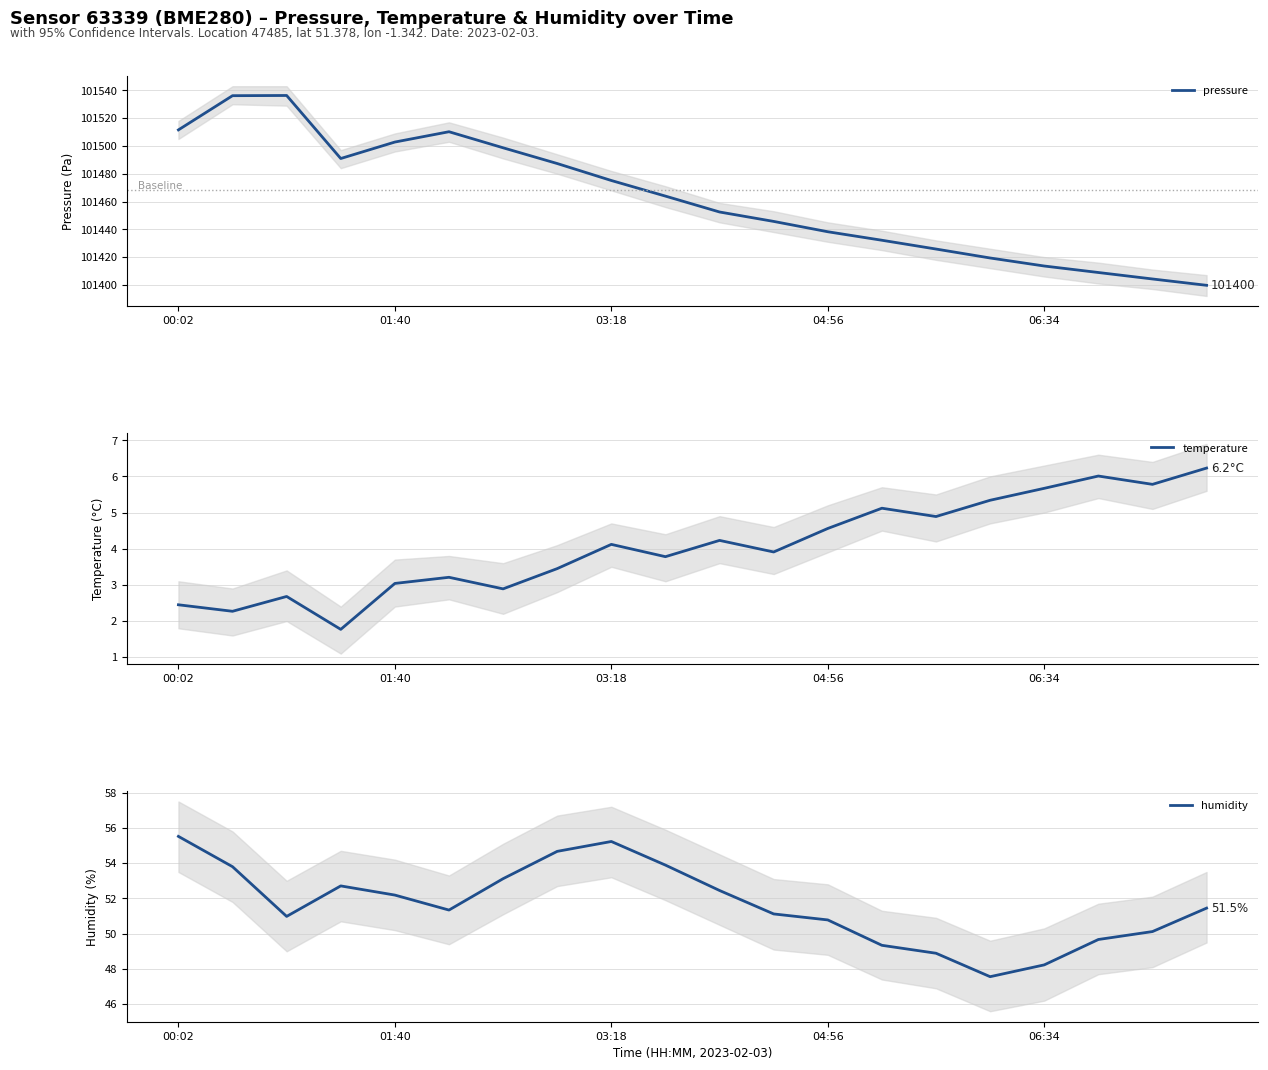

True or false: pressure has a value of 165378.4 at 01:40.

False